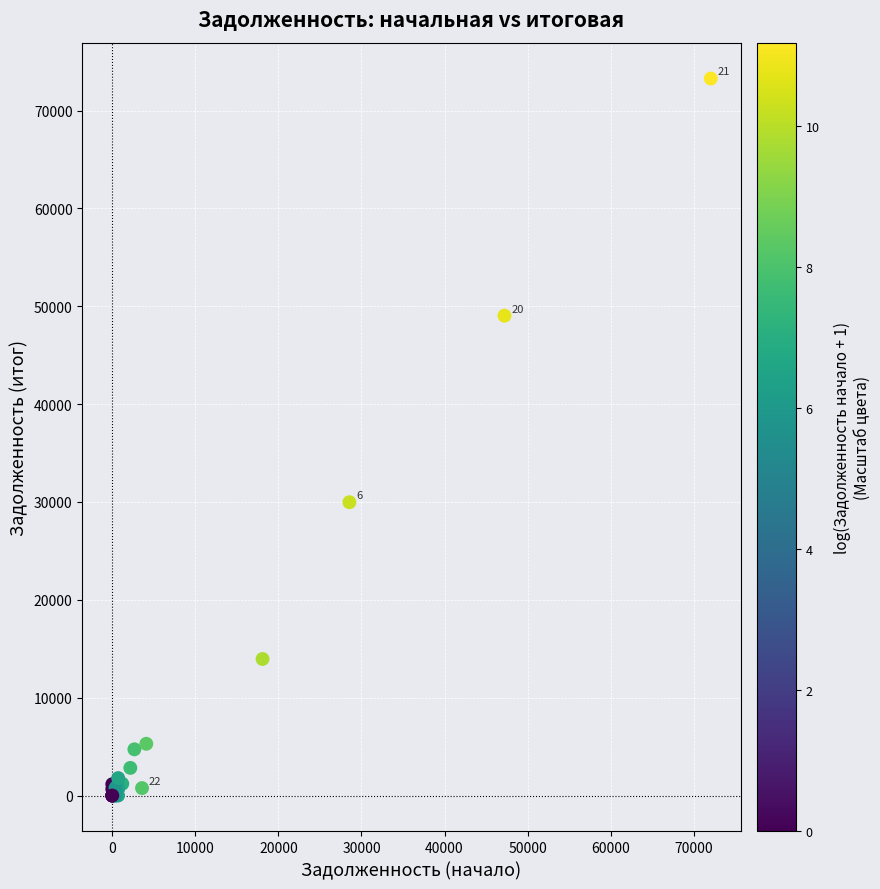

What Y value in the scatter plot is closest to 36635?

29974.6